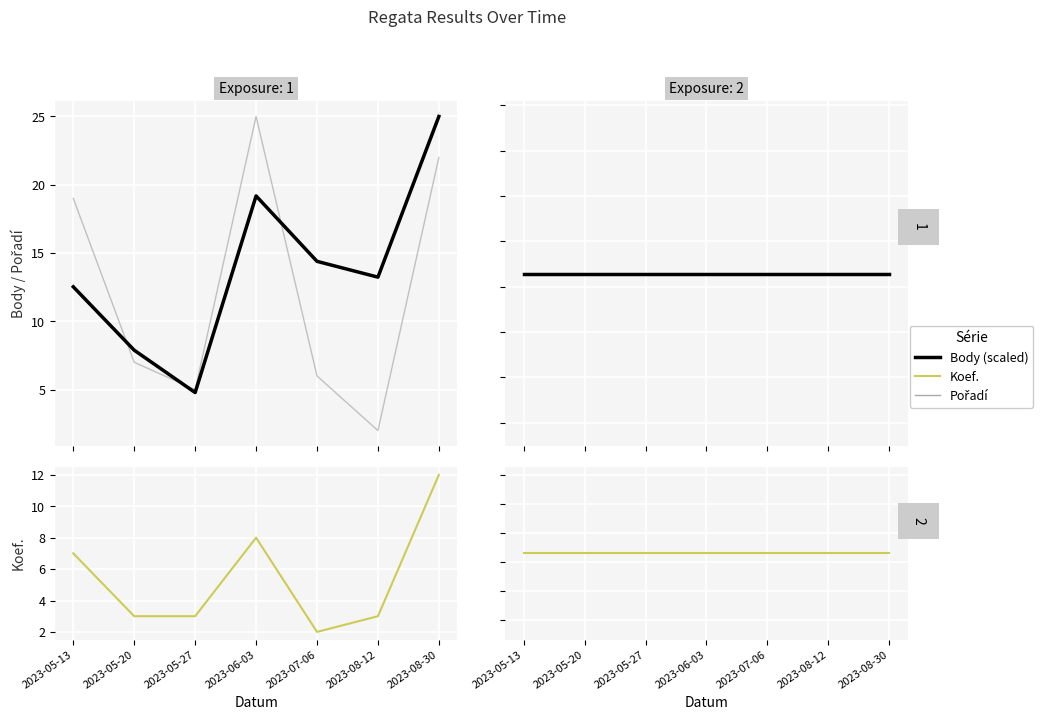

Which series changed the most between 2023-08-12 and 2023-08-30?

Pořadí